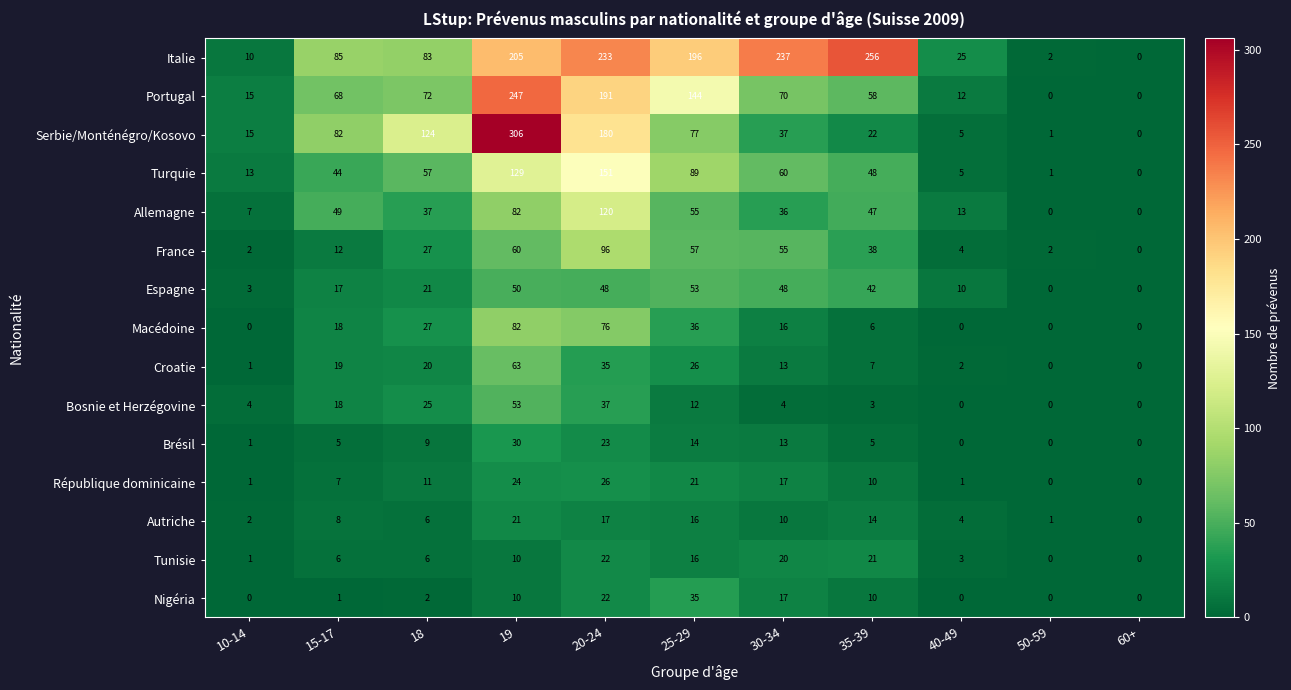

What is the spread (max minus min) of values at 25-29?

184